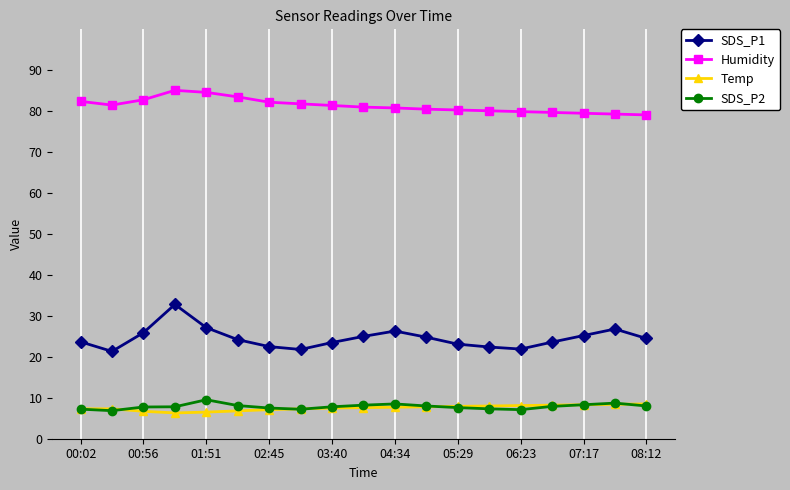

Which series has the largest total across all categories?

Humidity